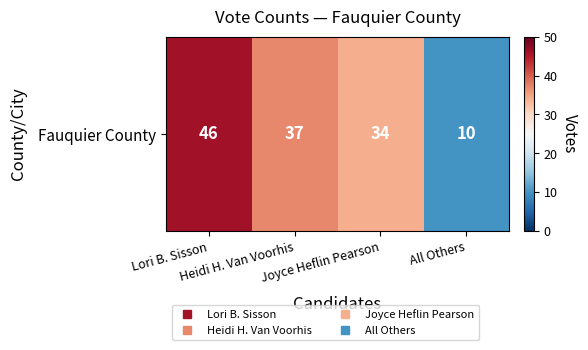

How many values are below 37?

2